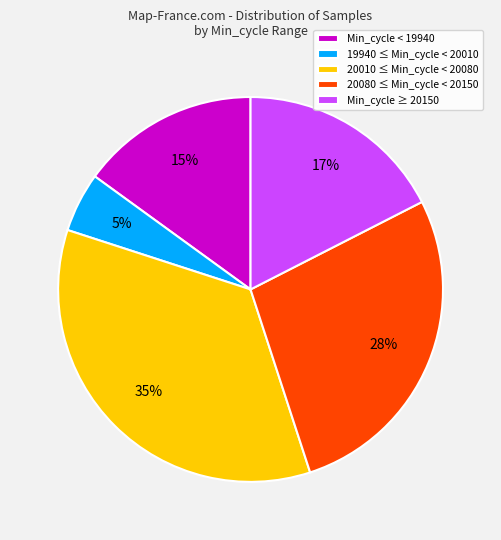

Is there a majority slice in this chart?

No